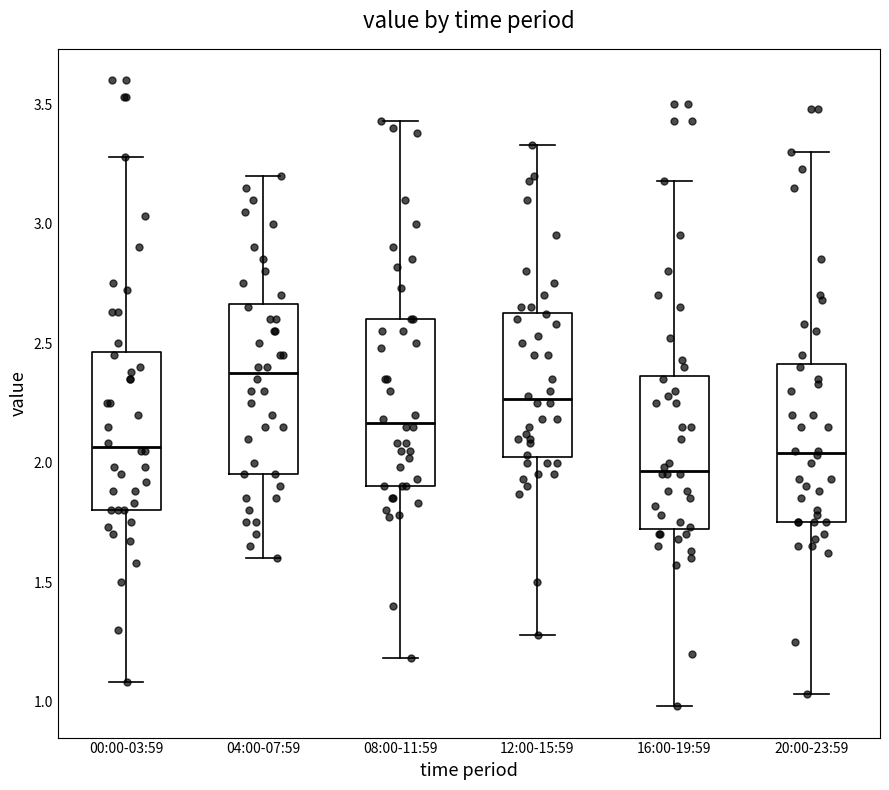

Where does the upper whisker of the box for 20:00-23:59 end on the y-axis? The values are not printed on the chart, so give them approximately, as read against the axis.

3.30